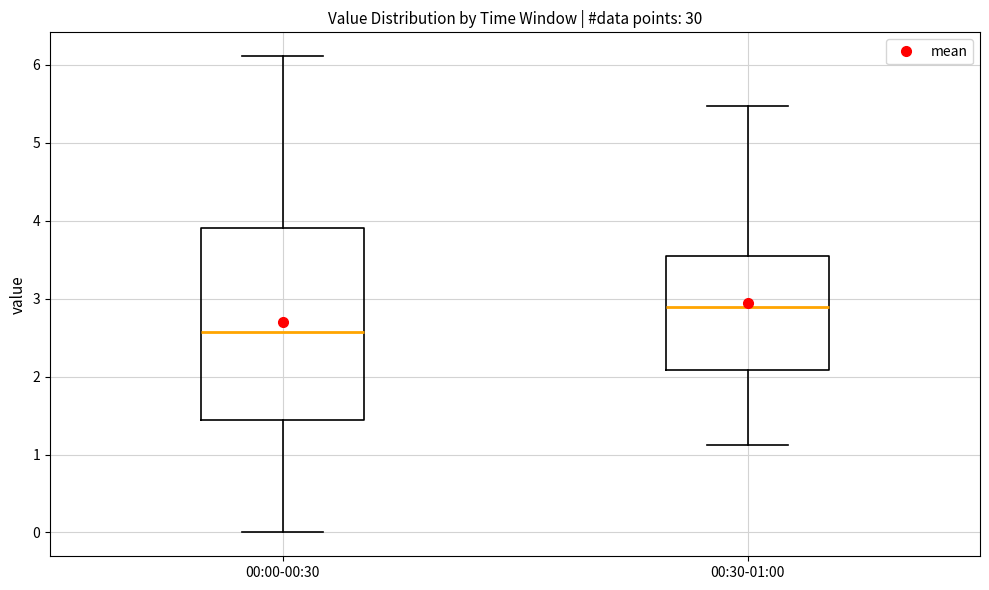

Reading left to right, transcribe this box plot: for each box, give where its median line is, the range the box spans, and where its two whiskers end, as read against the y-axis. The values are not printed on the chart, so give them approximately, as read against the axis.

00:00-00:30: median 2.6, box 1.4 to 3.9, whiskers 0.0 to 6.1
00:30-01:00: median 2.9, box 2.1 to 3.5, whiskers 1.1 to 5.5